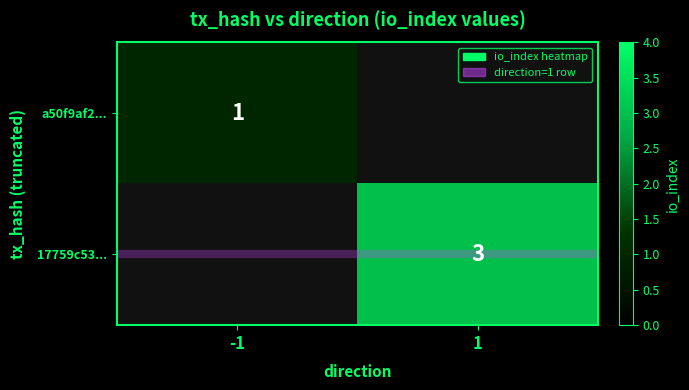

At how many categories does at least one series exceed 1?

1